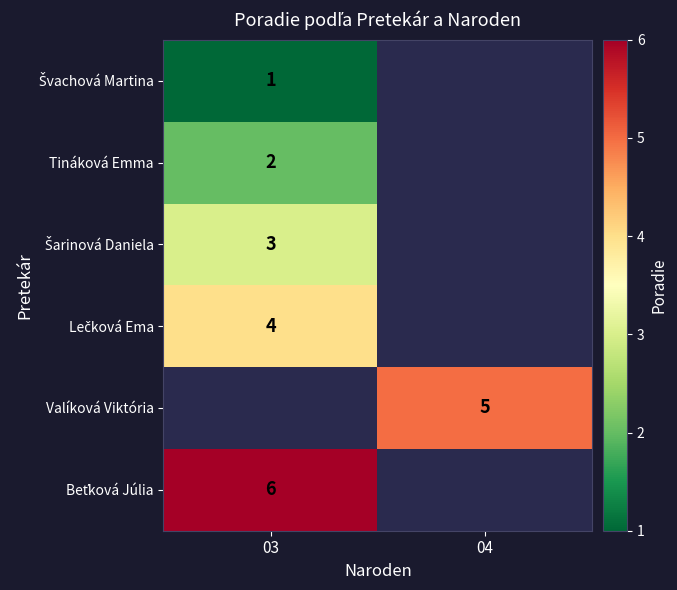

True or false: Valíková Viktória has a value of 1 at 04.

False